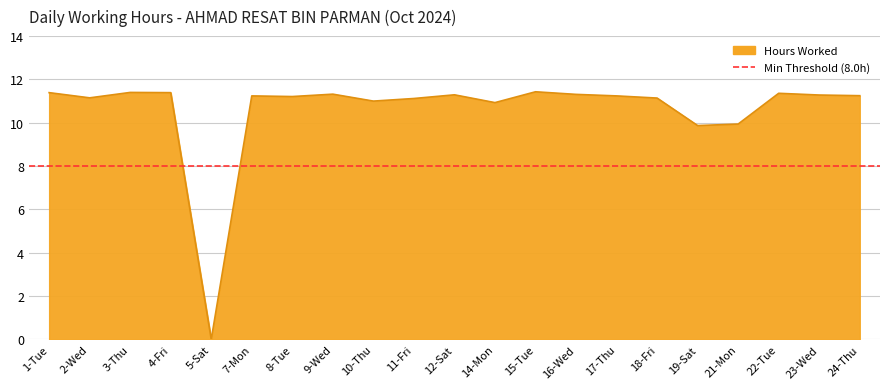

Rank the categories by value from lowest to highest.

5-Sat, 19-Sat, 21-Mon, 14-Mon, 10-Thu, 11-Fri, 18-Fri, 2-Wed, 8-Tue, 7-Mon, 17-Thu, 24-Thu, 23-Wed, 12-Sat, 16-Wed, 9-Wed, 22-Tue, 1-Tue, 4-Fri, 3-Thu, 15-Tue